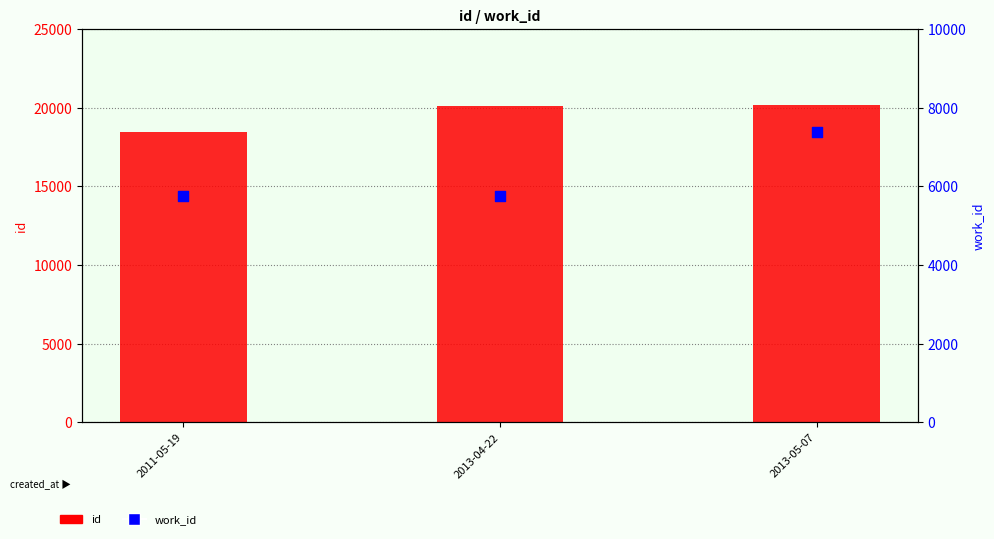

Is the value of id at 2011-05-19 greater than the value of work_id at 2011-05-19?

Yes